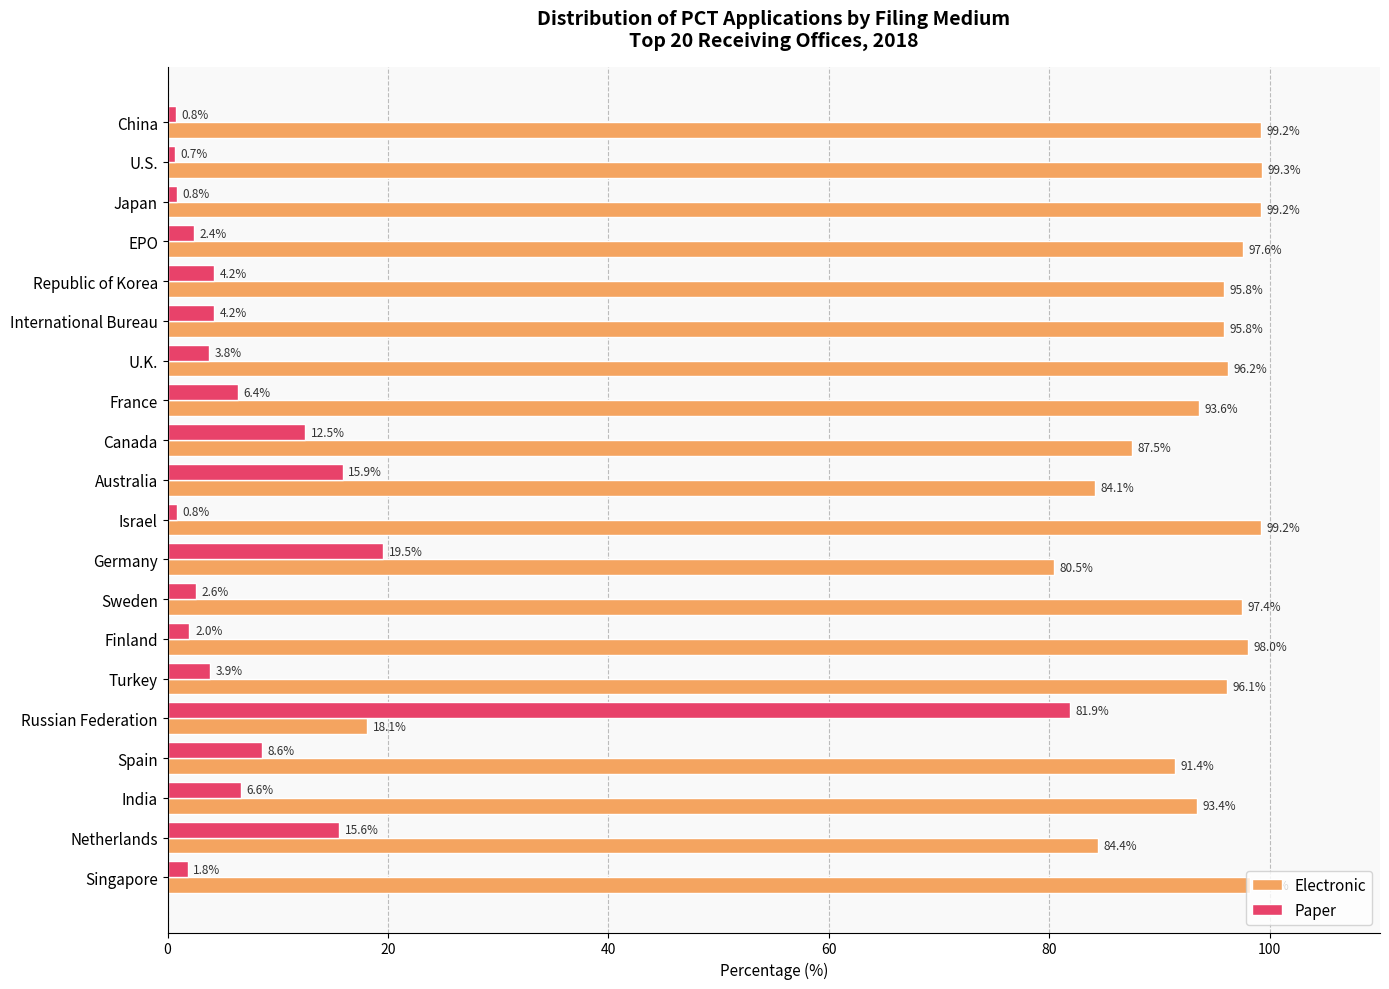

What is the spread (max minus min) of values at Spain?

82.8